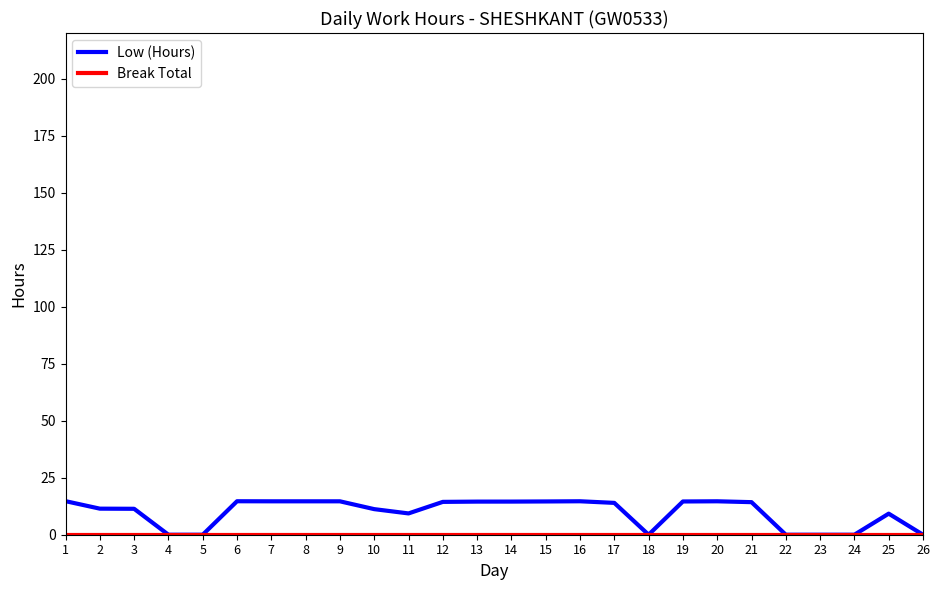

Which series has the largest total across all categories?

Low (Hours)